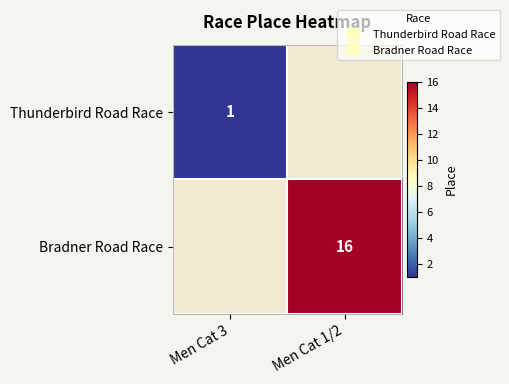

Between Men Cat 1/2 and Men Cat 3, which is larger?

Men Cat 3